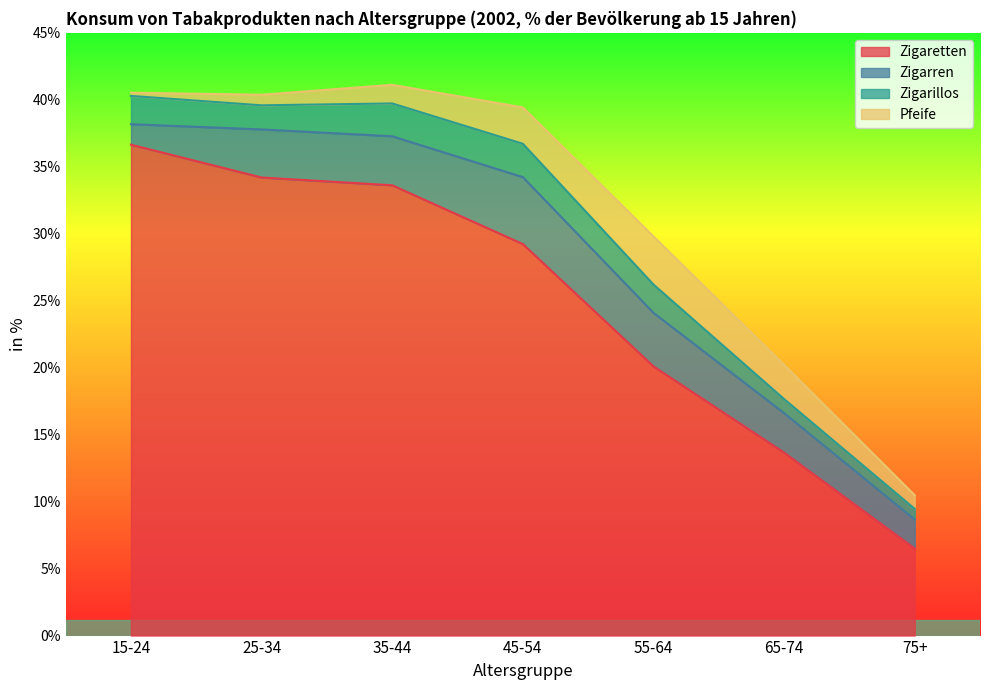

What are all the series names shown in the legend?

Zigaretten, Zigarren, Zigarillos, Pfeife